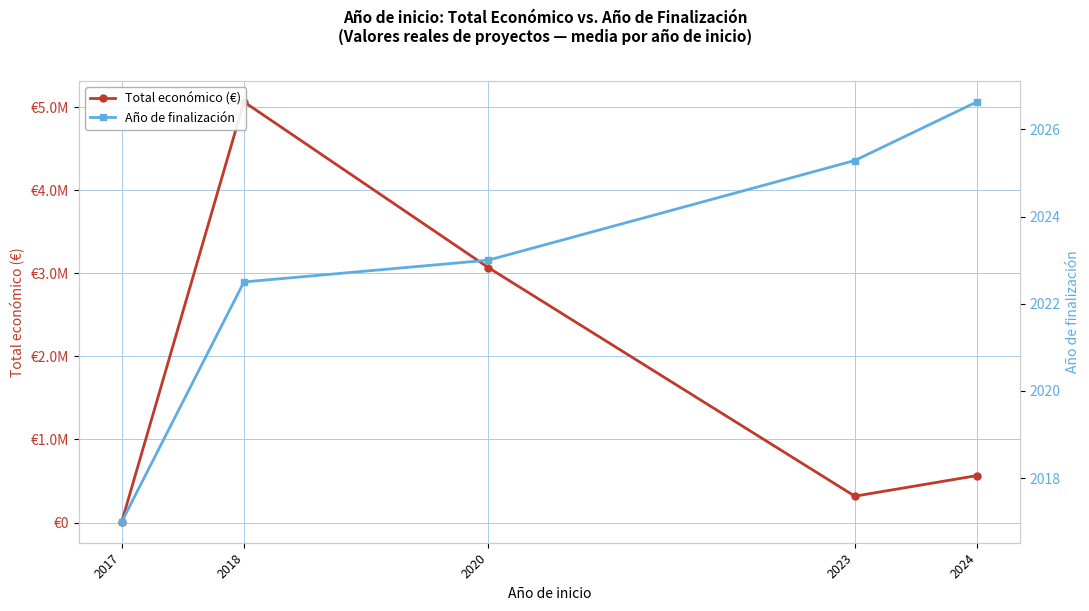

What are all the series names shown in the legend?

Total económico (€), Año de finalización